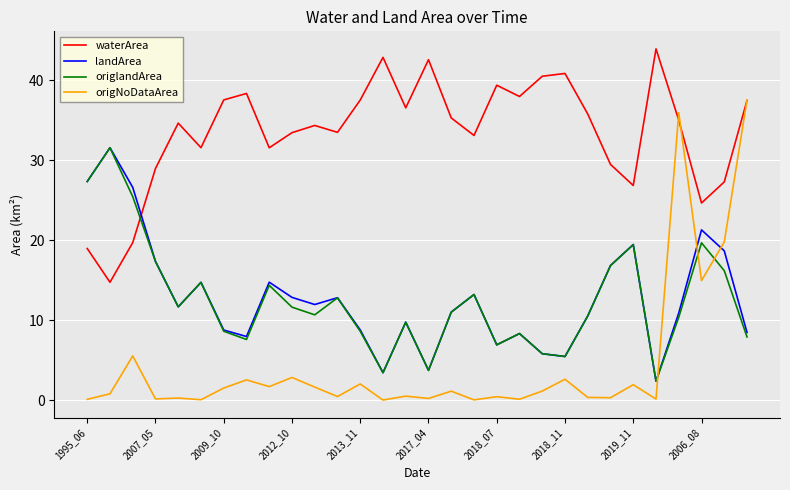

Which series has the largest total across all categories?

waterArea